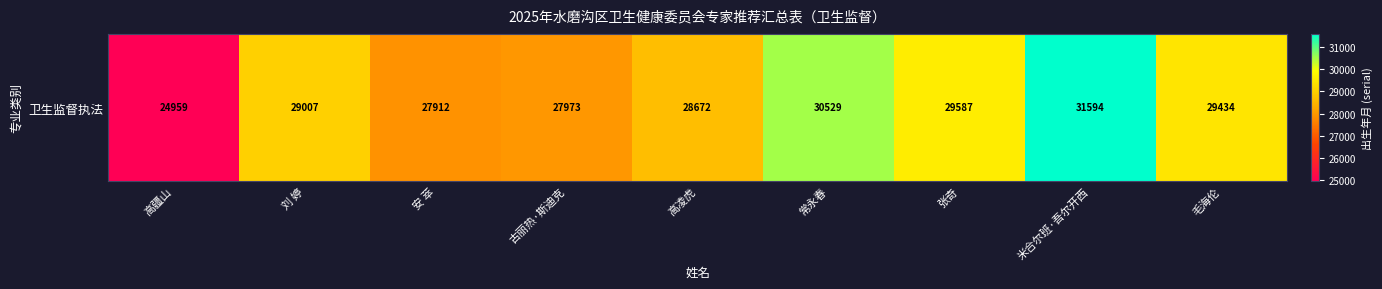

At which category does the chart reach its peak across all series?

米合尔班·吾尔开西